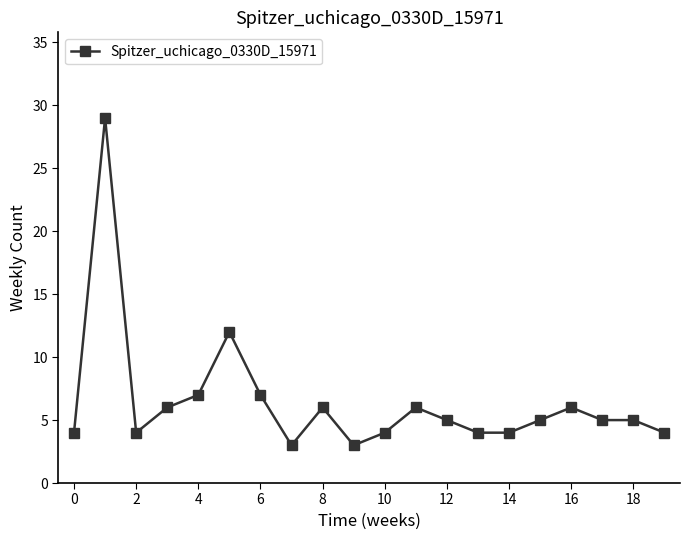

True or false: there are more than 1 points higher than both neighbors.

True